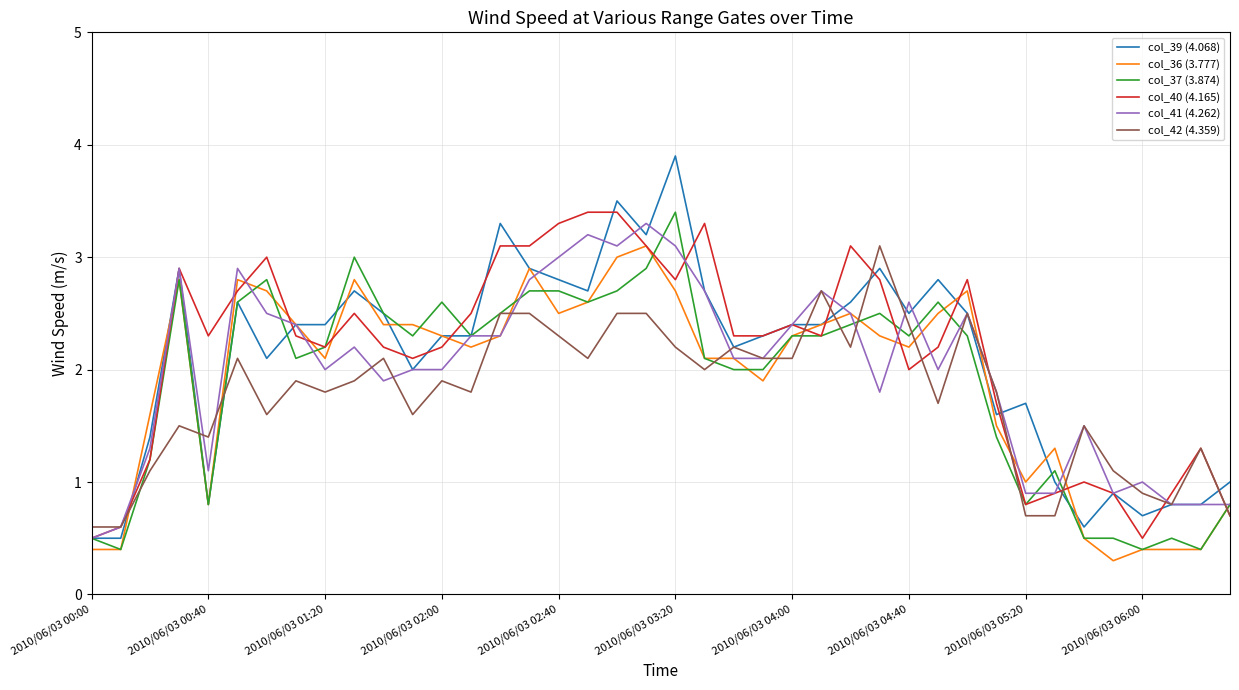

What is the smallest value displayed?

0.3